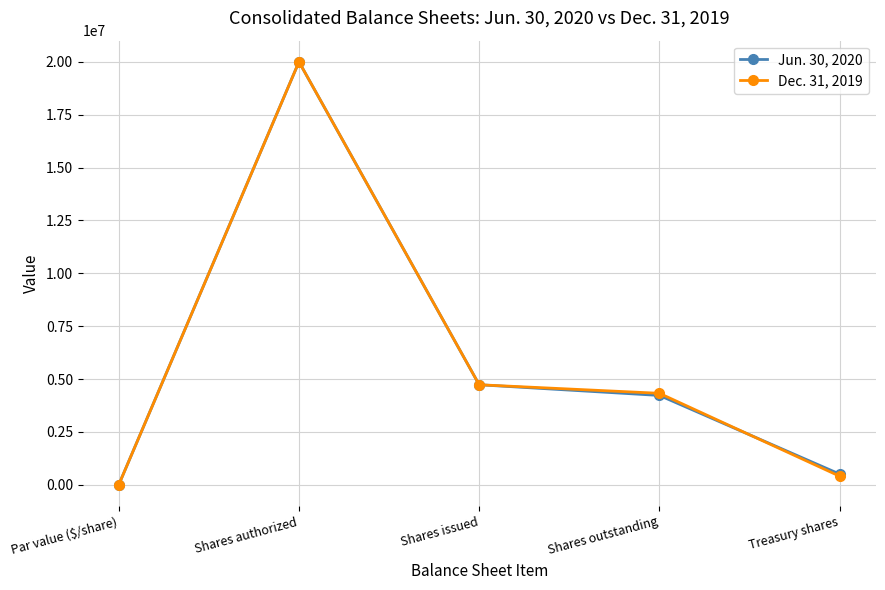

Reading right to left, extract all data points from this chart.

Jun. 30, 2020: Treasury shares=505114	Shares outstanding=4223153	Shares issued=4728267	Shares authorized=20000000	Par value ($/share)=5
Dec. 31, 2019: Treasury shares=404445	Shares outstanding=4323822	Shares issued=4728267	Shares authorized=20000000	Par value ($/share)=5